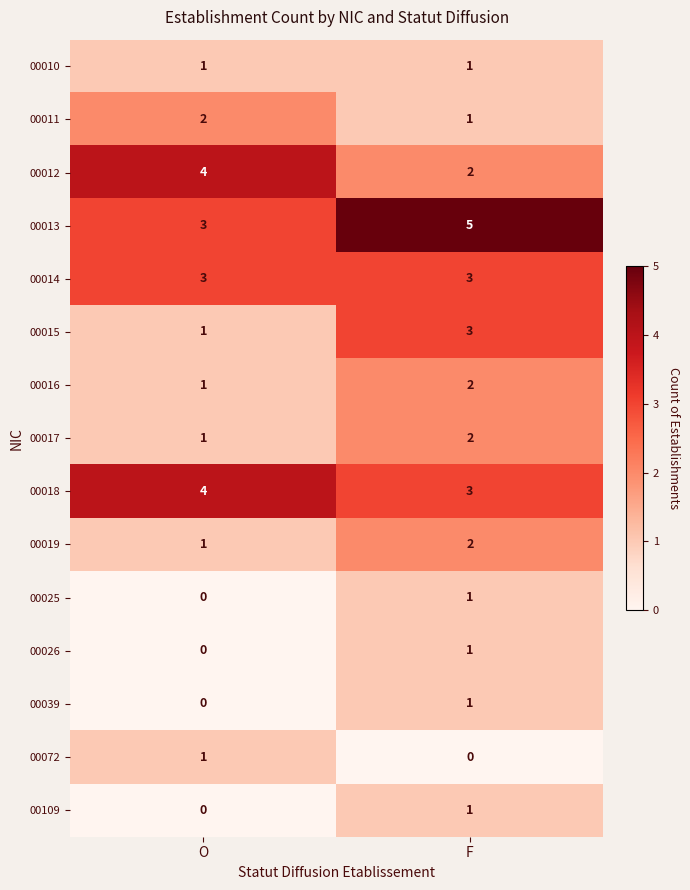

Reading left to right, what are all the values shown in this chart?

00010: 1	1
00011: 2	1
00012: 4	2
00013: 3	5
00014: 3	3
00015: 1	3
00016: 1	2
00017: 1	2
00018: 4	3
00019: 1	2
00025: 0	1
00026: 0	1
00039: 0	1
00072: 1	0
00109: 0	1